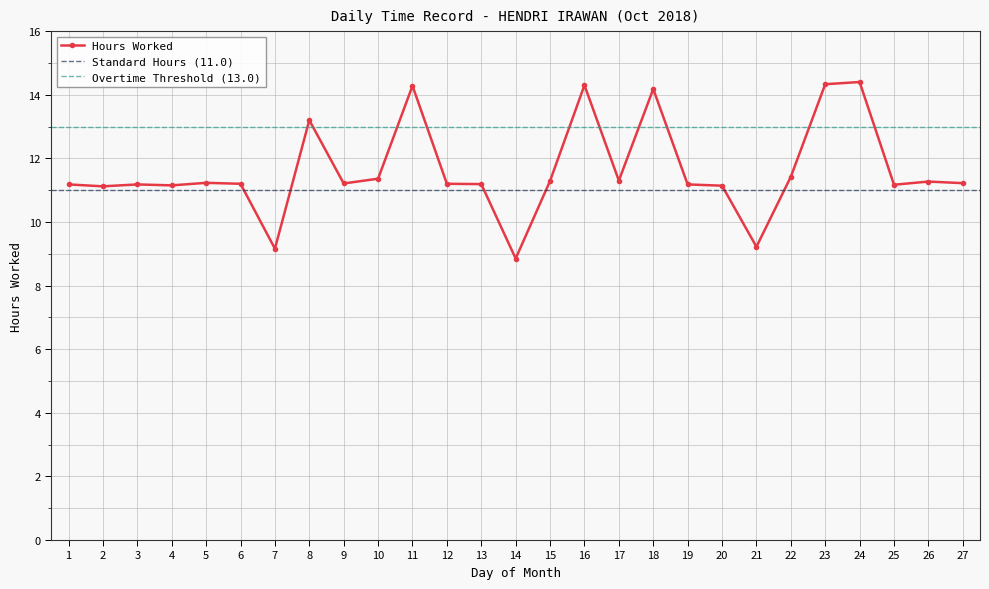

Read the value at 20.

11.1